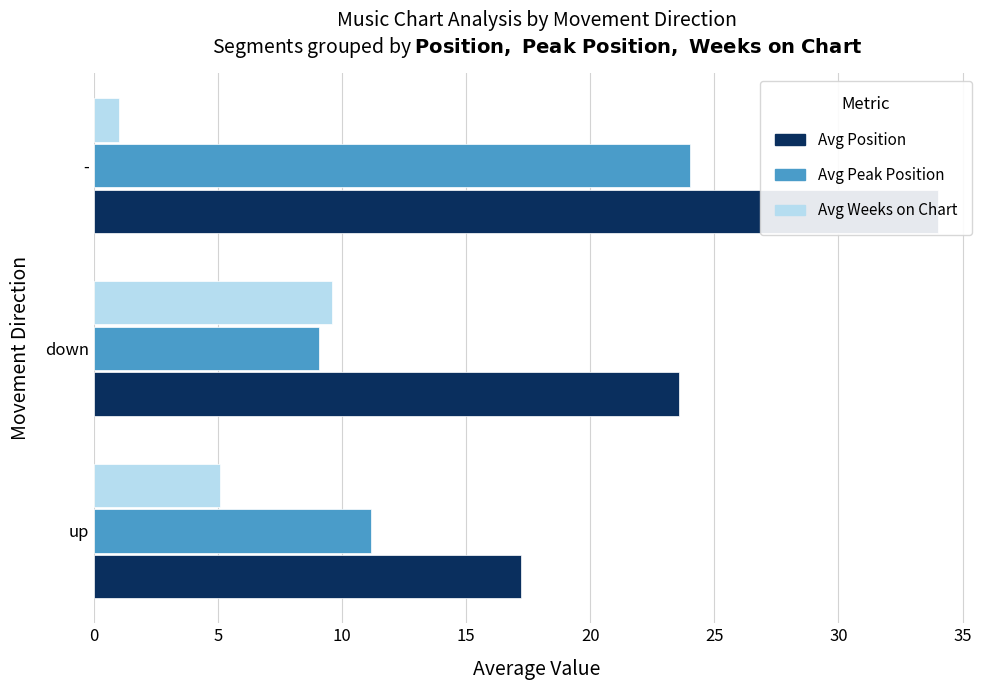

List the series in order of their overall mean, highest first.

Avg Position, Avg Peak Position, Avg Weeks on Chart